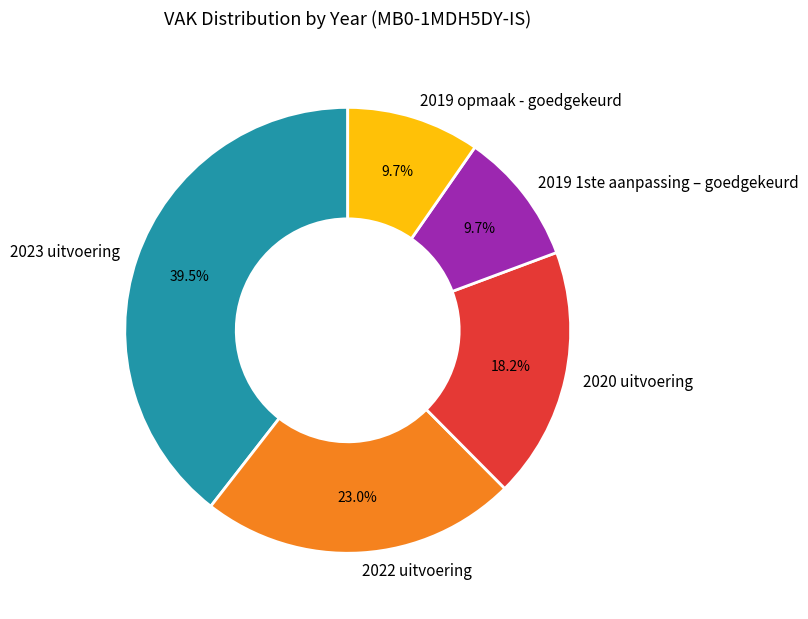

Is the sum of 2022 uitvoering and 2023 uitvoering greater than half?

Yes